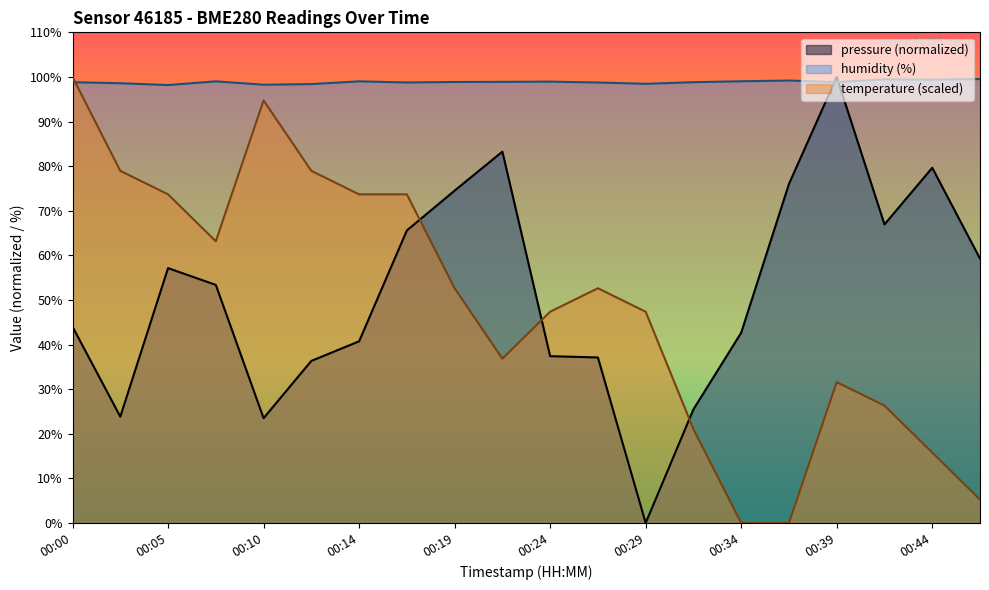

What is the highest value of the humidity series?

99.5